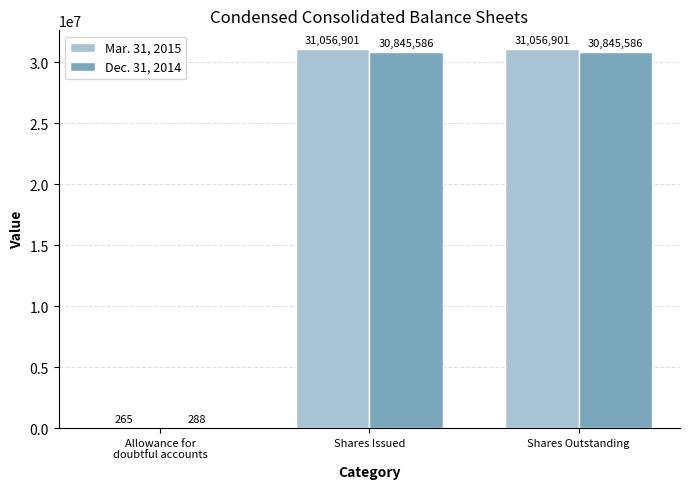

How many distinct data groups are displayed?

2